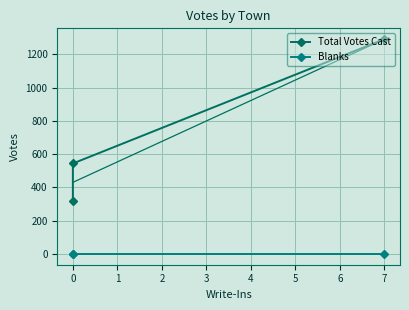

At 7, list the series in order from largest to smallest.

Total Votes Cast, Blanks